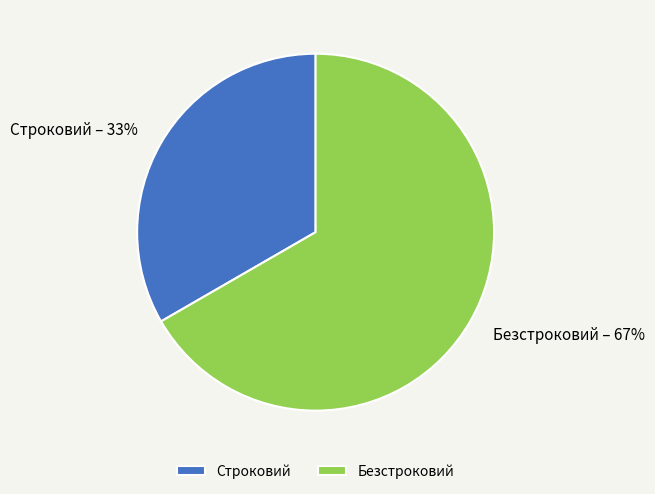

What is the smallest slice in the pie chart?

Строковий